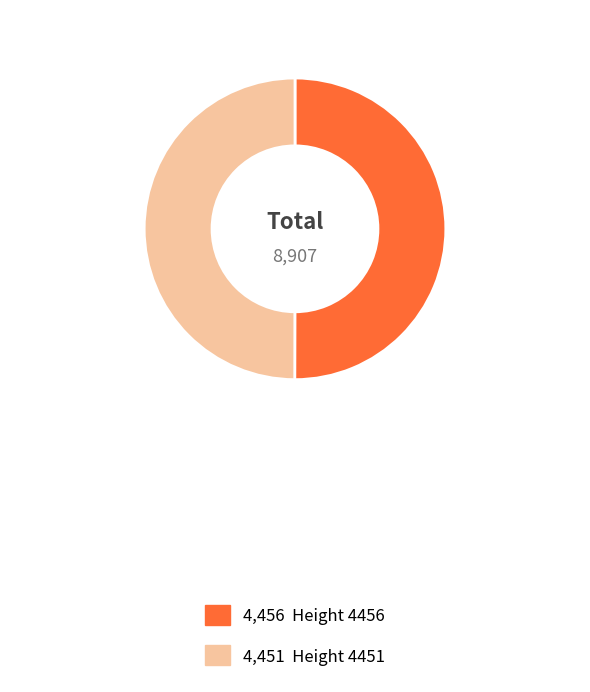

How many slices are in this pie chart?

2